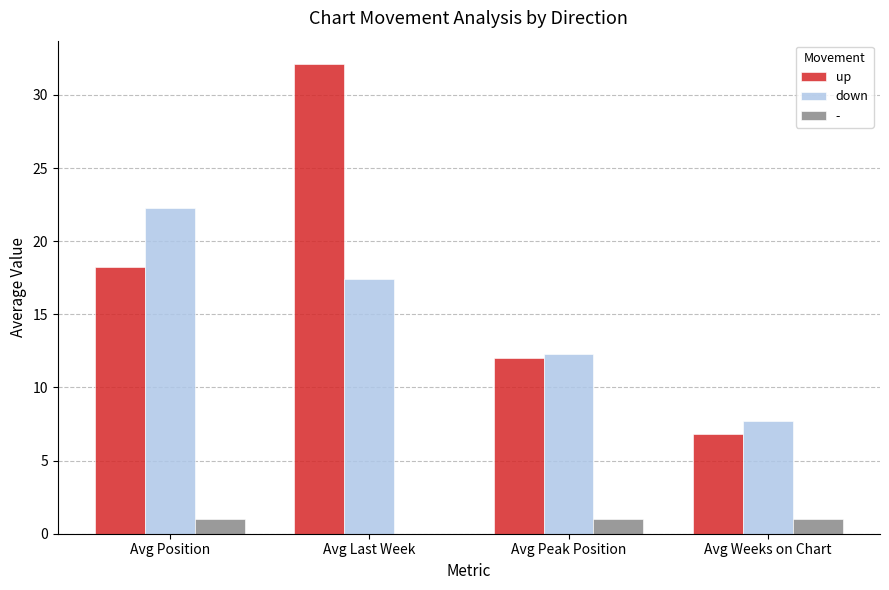

What is the sum of all down values?

59.7